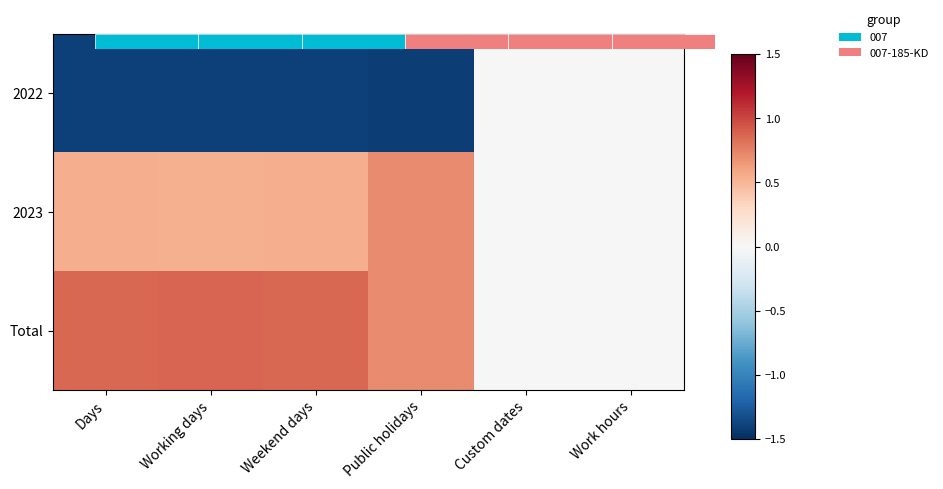

What is the average value of the Total series?

0.5